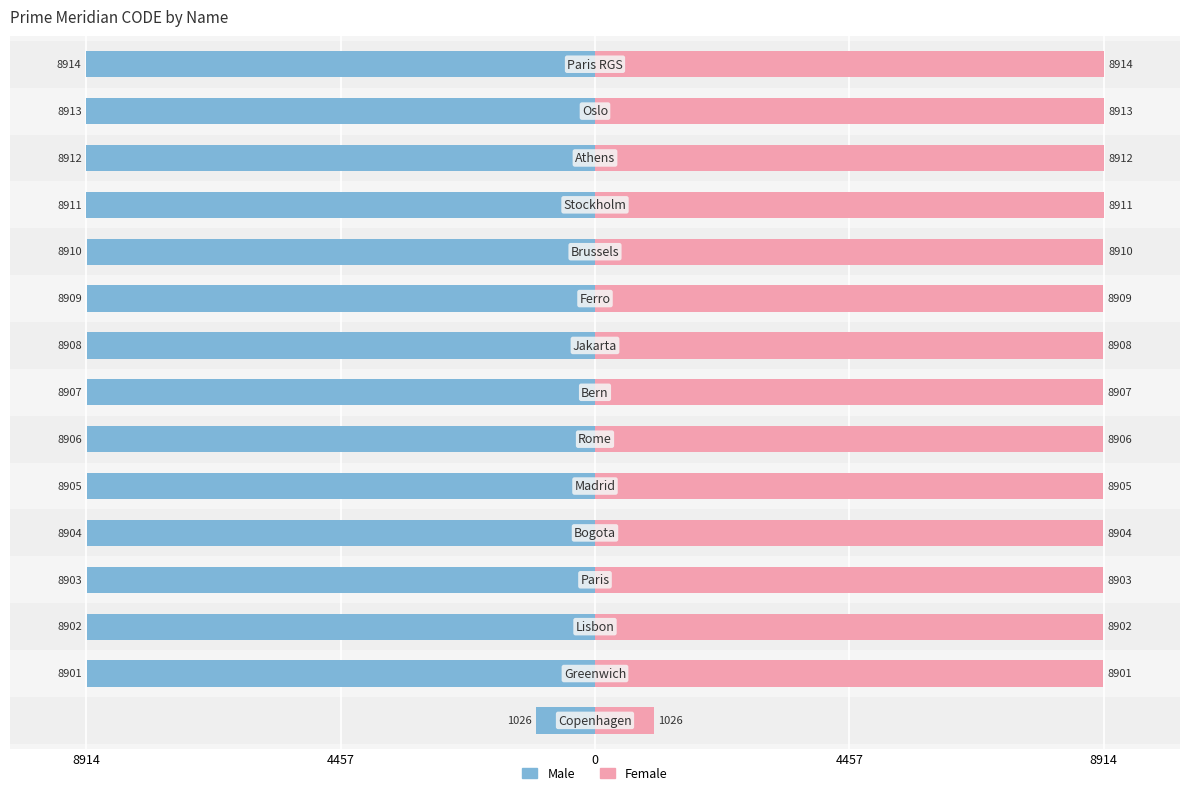

What is the sum of all Male values?

-125731